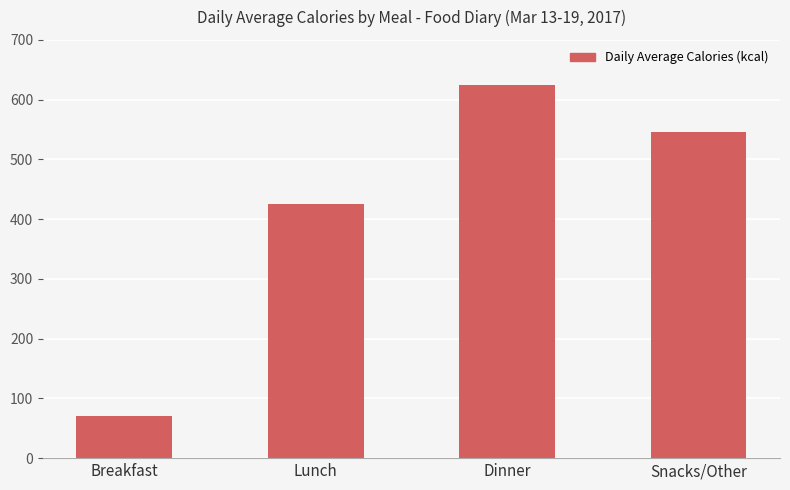

Which has a higher value, Dinner or Breakfast?

Dinner